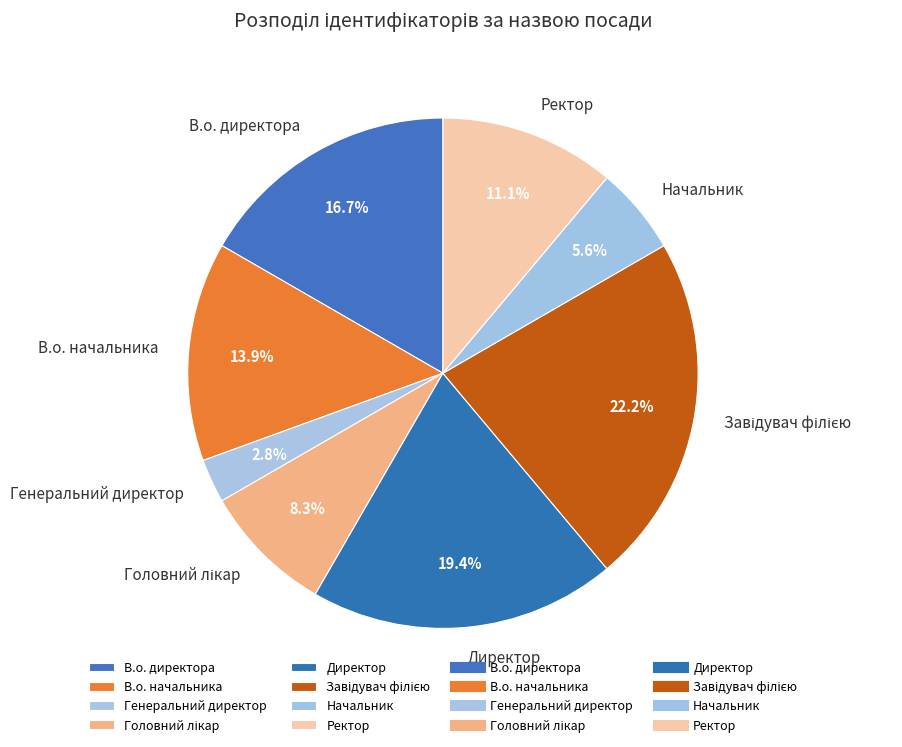

What portion of the pie excludes Генеральний директор?

97.2%